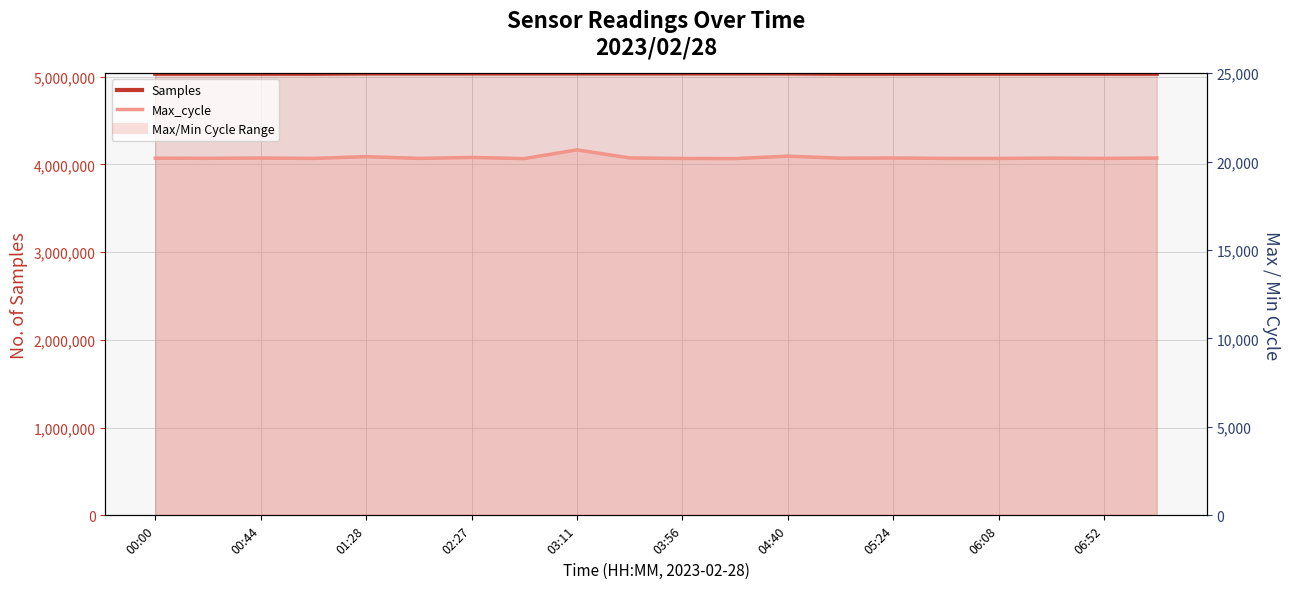

Which series has the largest total across all categories?

Samples